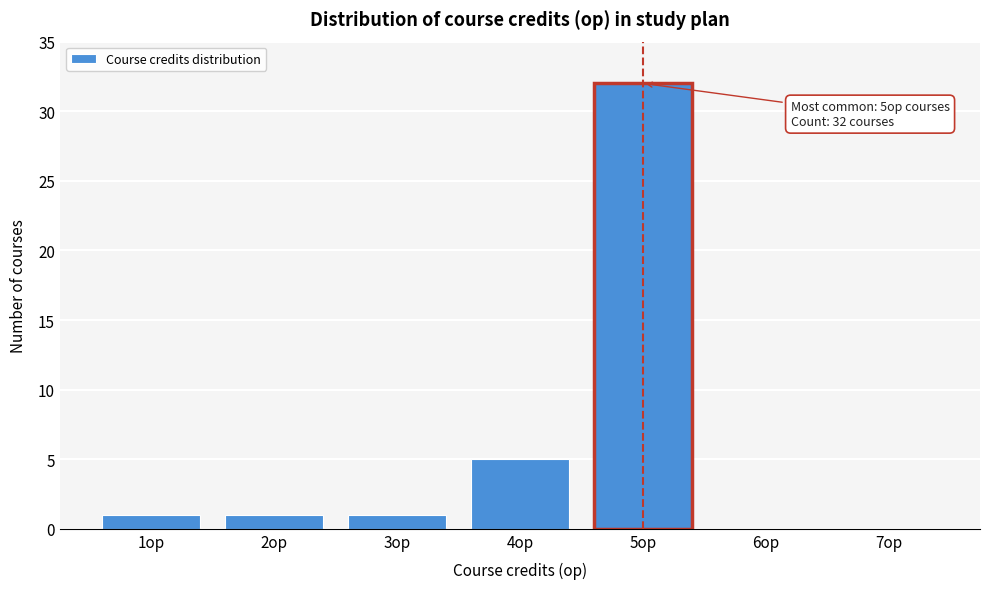

Over which range of the x-axis is the bar tallest?

4.5 to 5.5